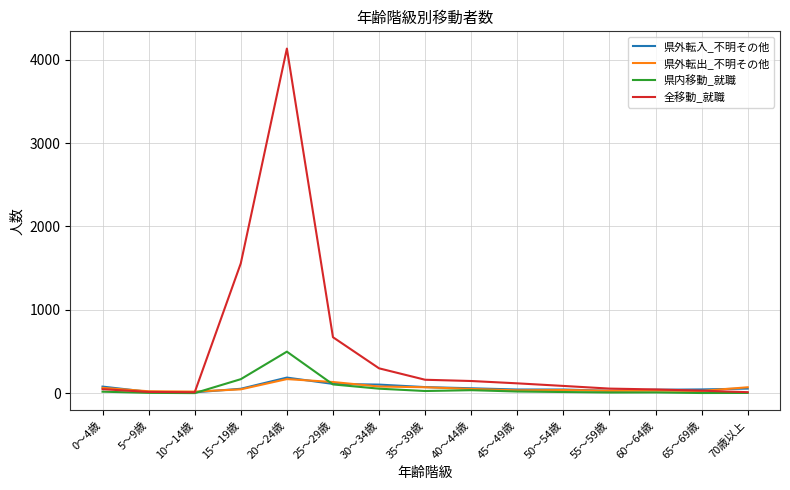

What is the minimum value shown in the chart?

2